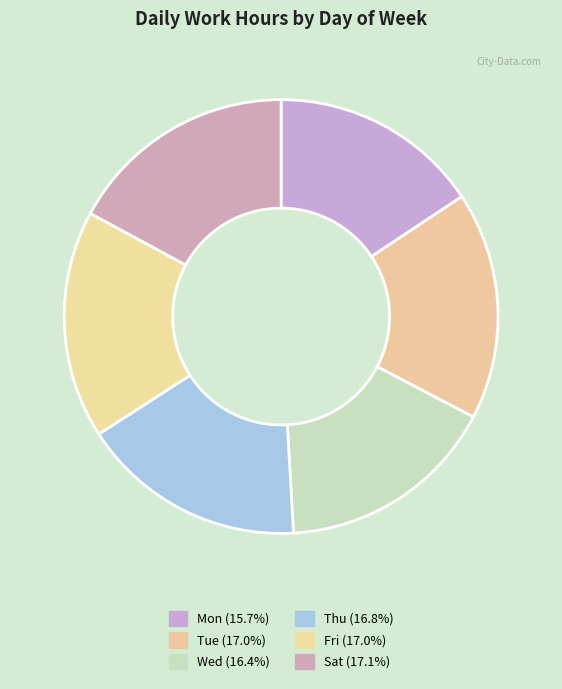

What is the change in value from Tue to Sat?

+0.1